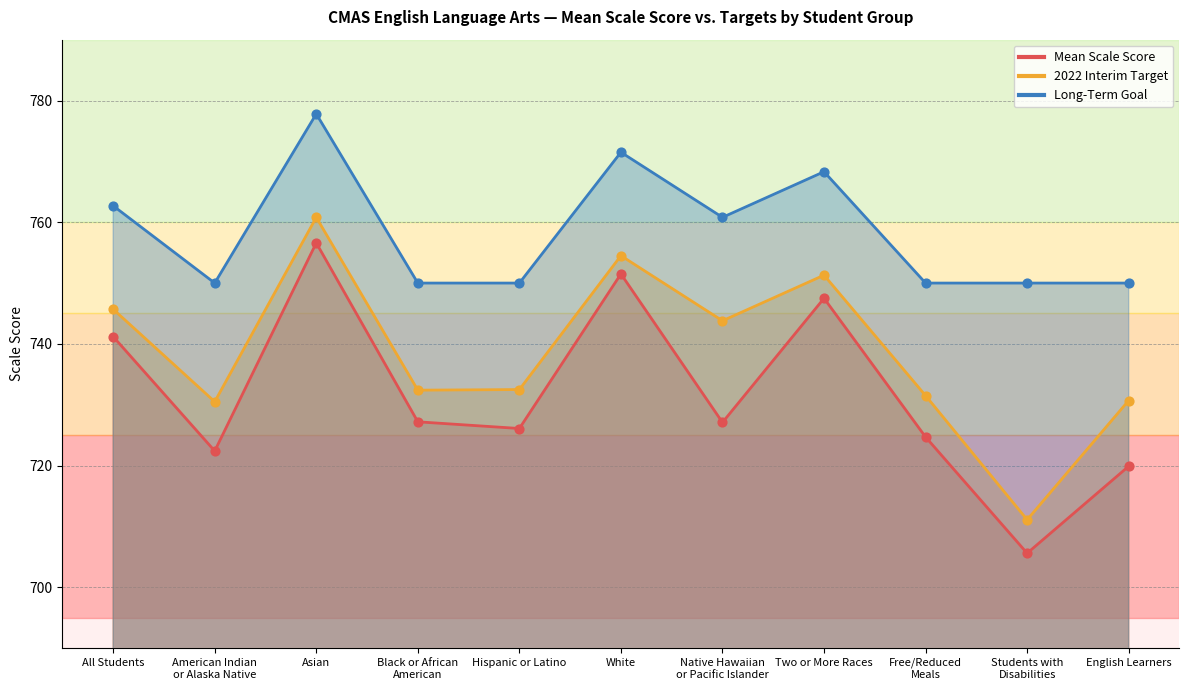

At which category is the sum across all series the highest?

Asian